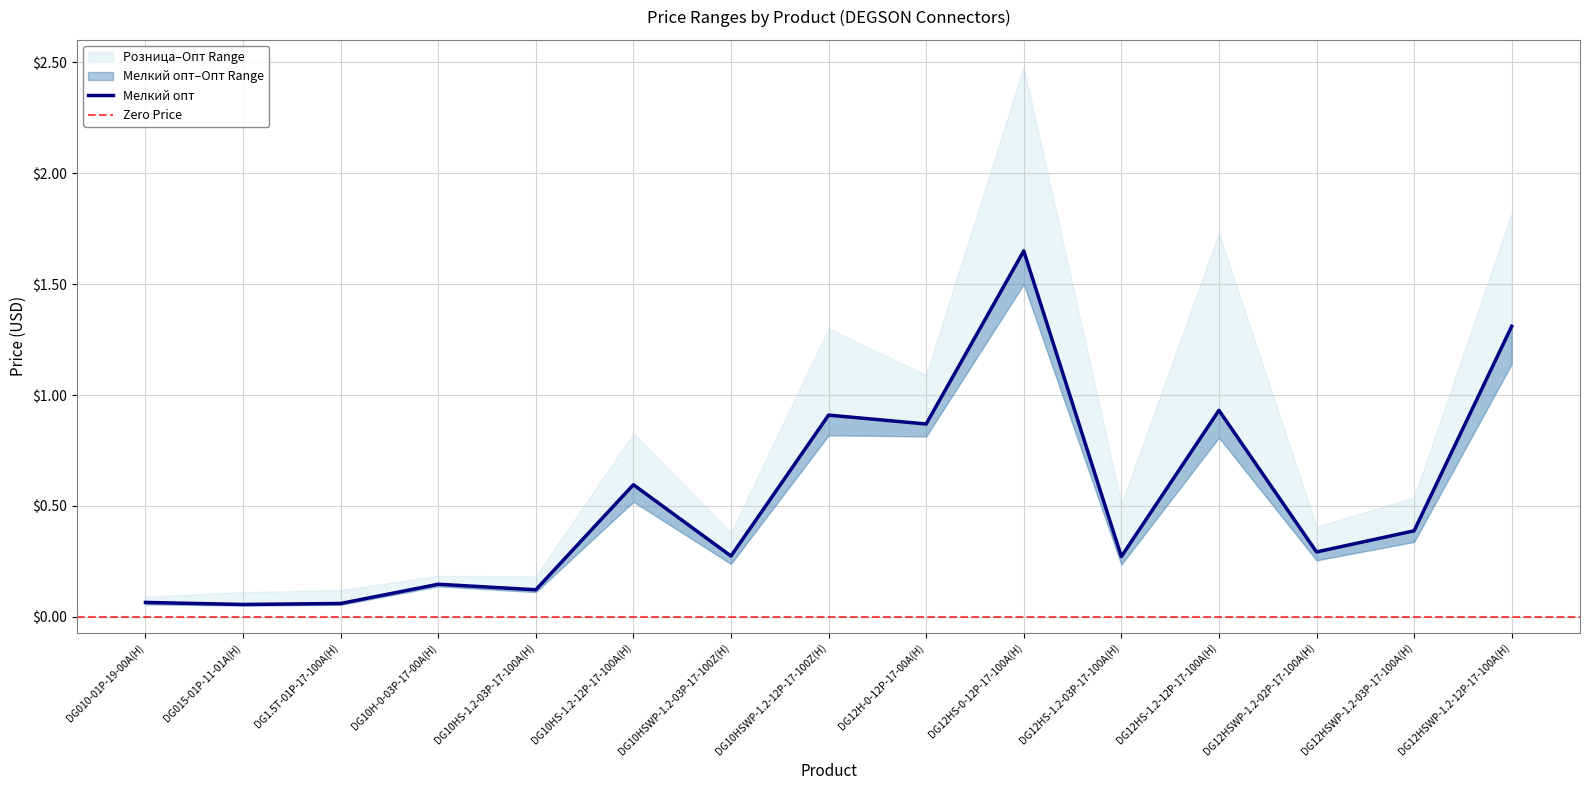

True or false: Розница has more than 2 interior local peaks.

True